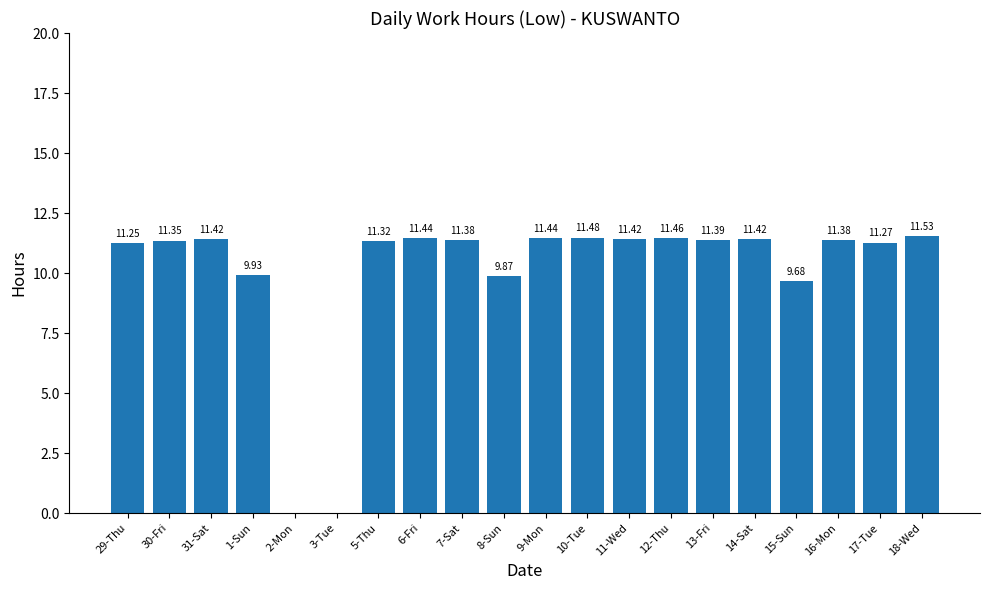

What value does the data have at 16-Mon?

11.4